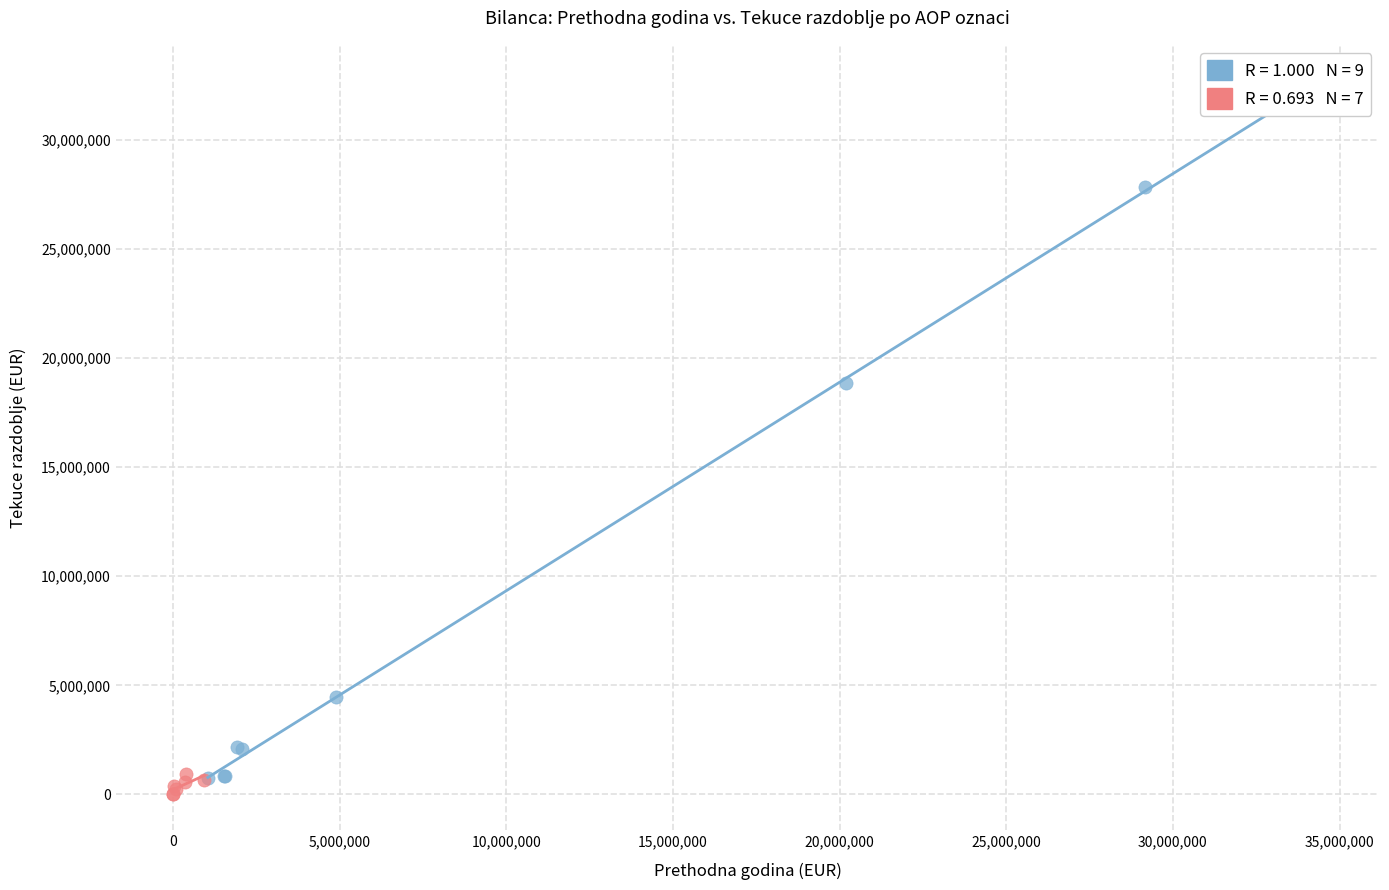

Which series has the largest Y range (max minus min)?

Dugotrajna i kratkotrajna imovina (≥1M EUR)